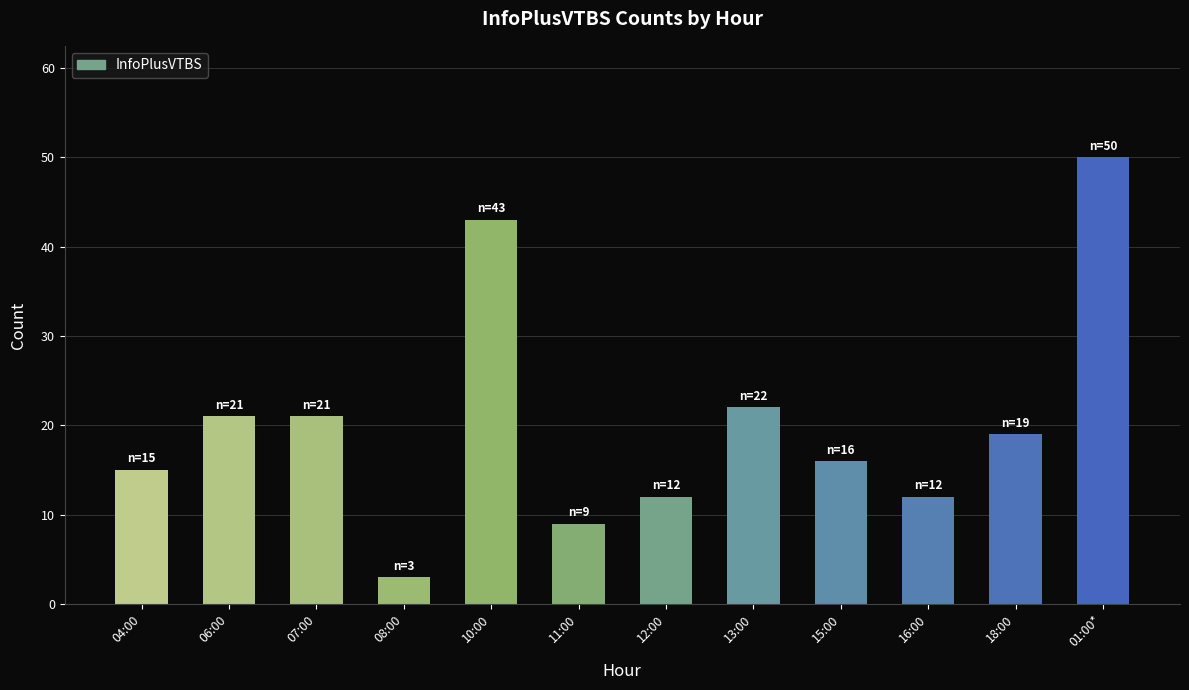

What is the label of the 12th bar from the right?

04:00